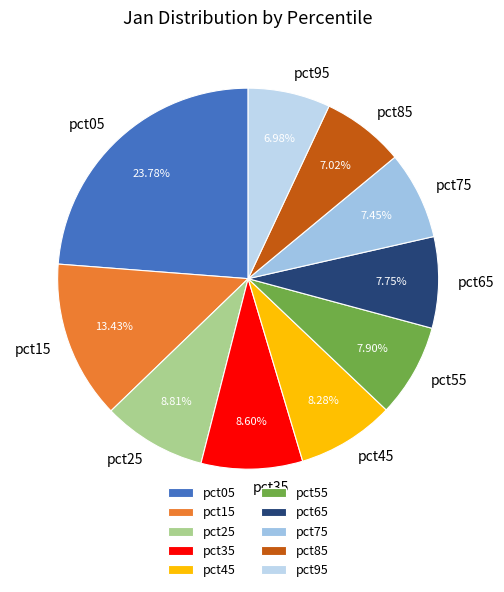

How many slices are in this pie chart?

10